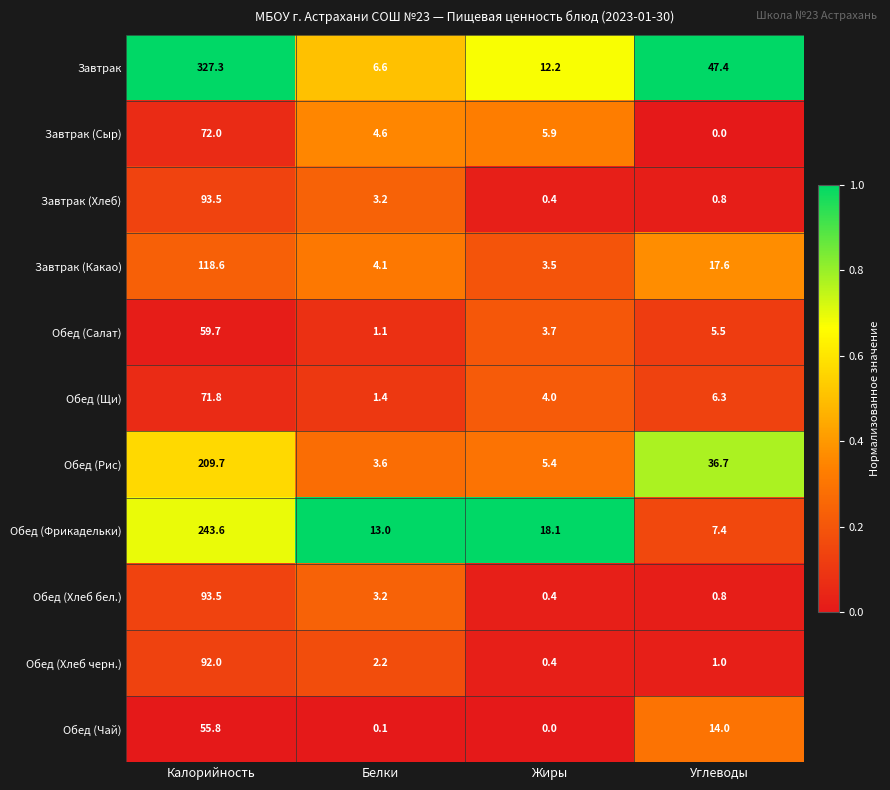

Which series changed the most between Калорийность and Белки?

Завтрак